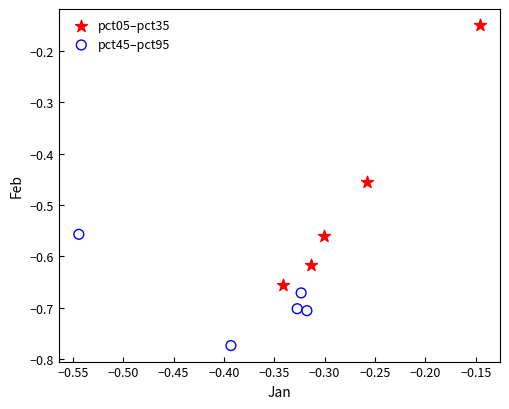

Which series contains the lowest Y value?

pct45–pct95